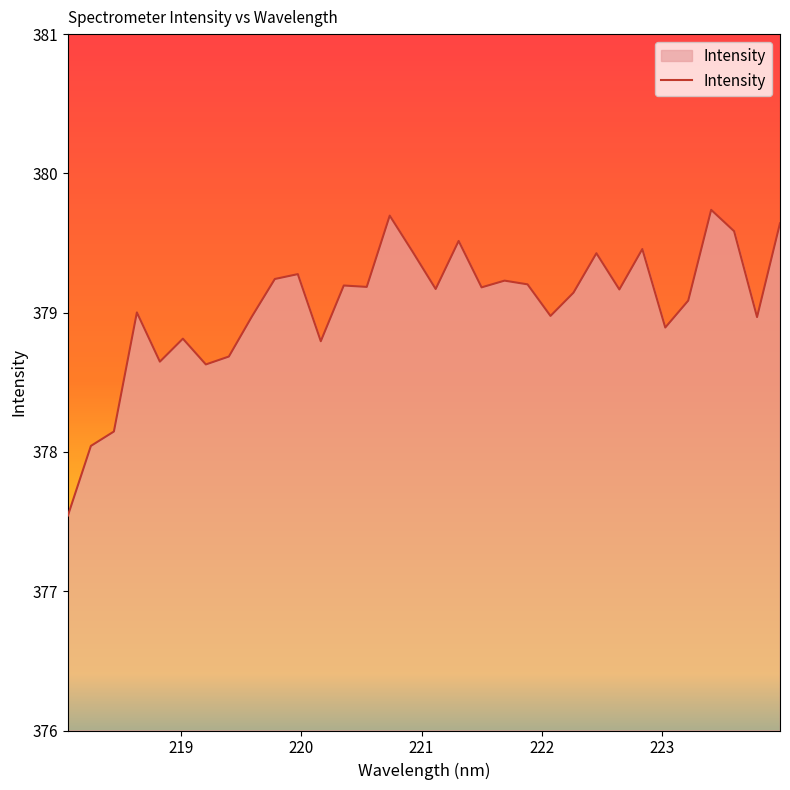

What is the greatest value displayed?

379.7